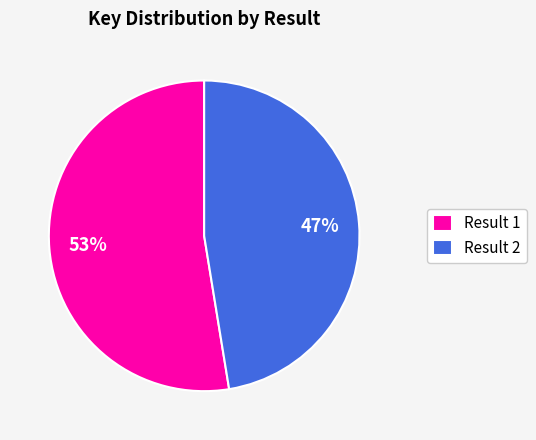

Rank the categories by value from lowest to highest.

Result 2, Result 1